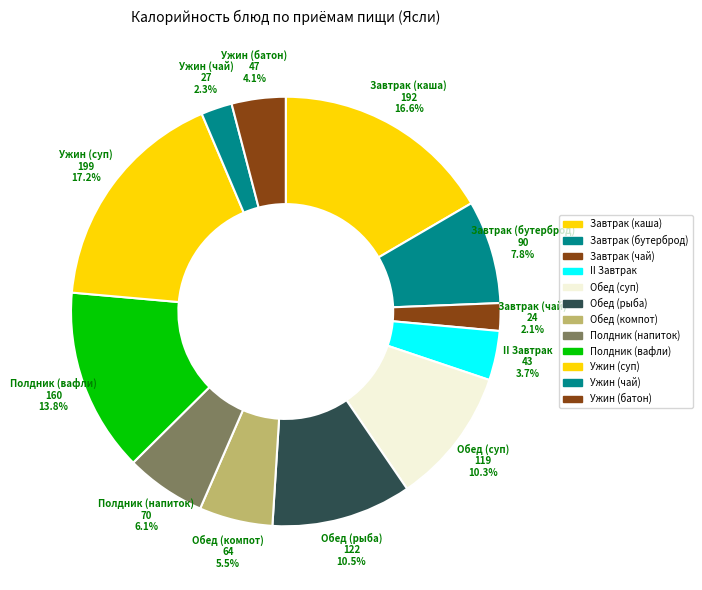

How many slices are in this pie chart?

12